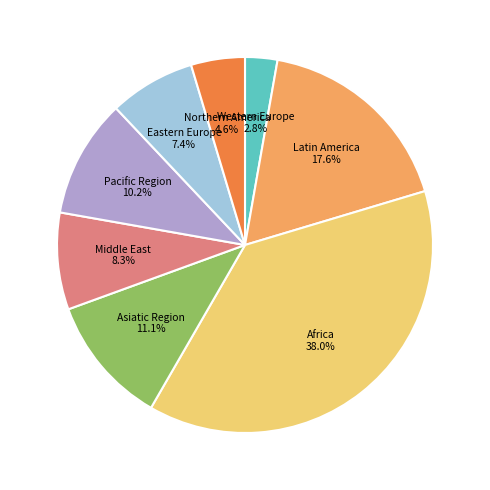

Combined, do Eastern Europe and Western Europe account for over 50%?

No